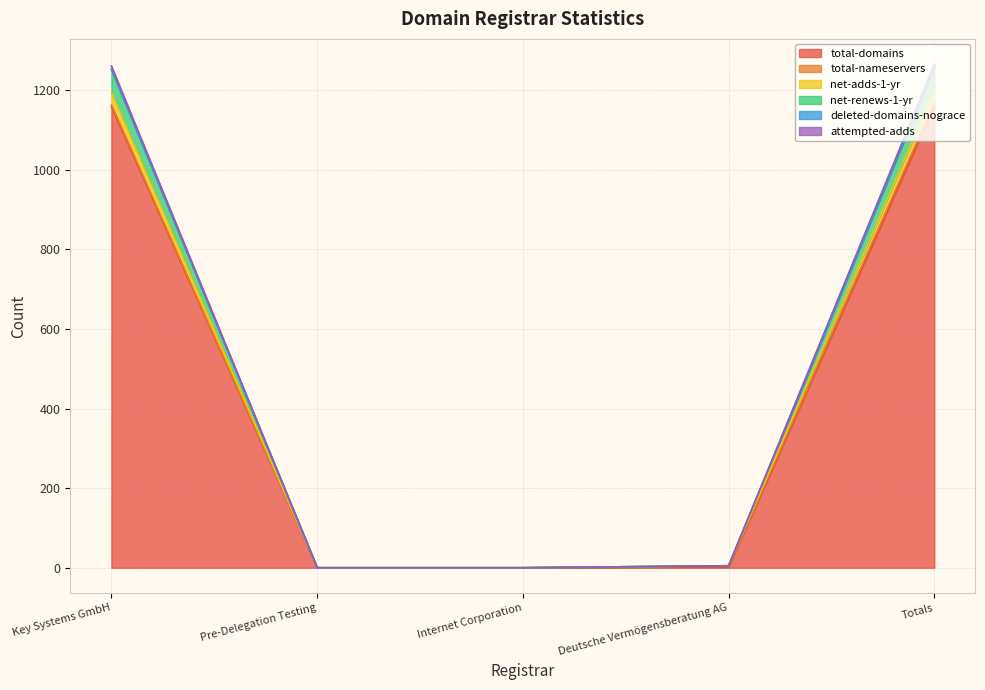

Which label corresponds to the smallest value in the chart?

Pre-Delegation Testing